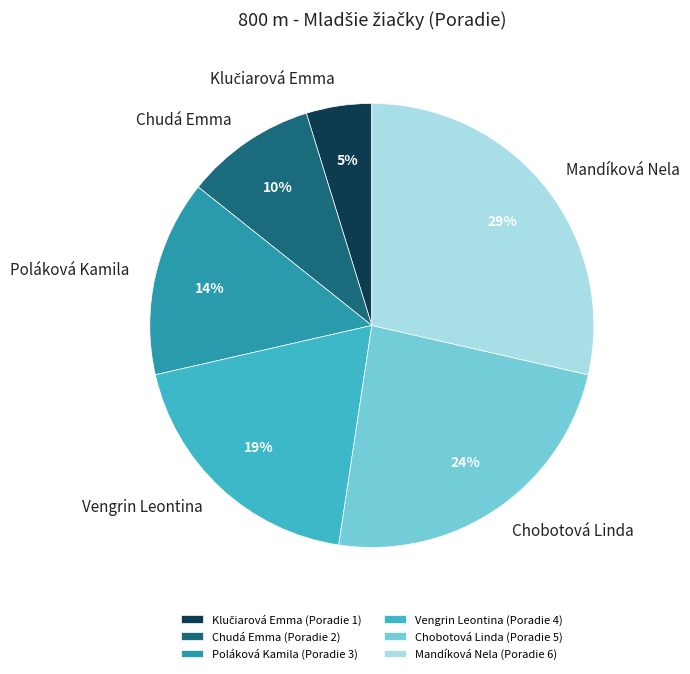

To the nearest percent, what is the average slice percentage?

17%